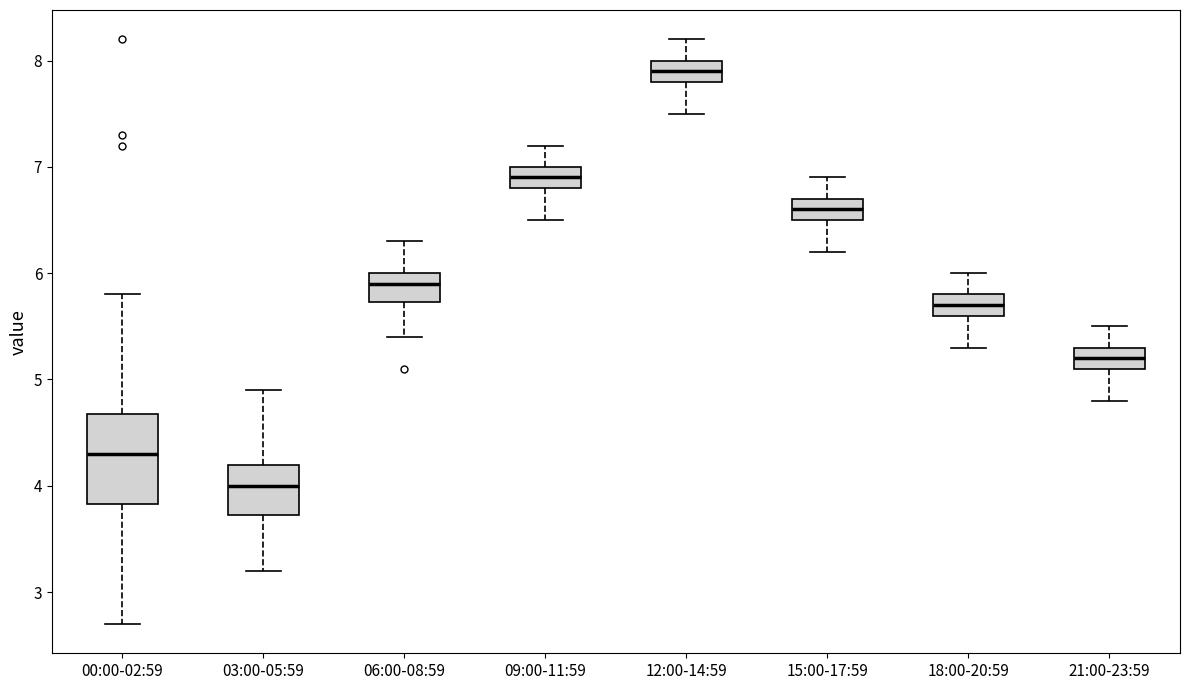

Which box has the lowest median line?

03:00-05:59